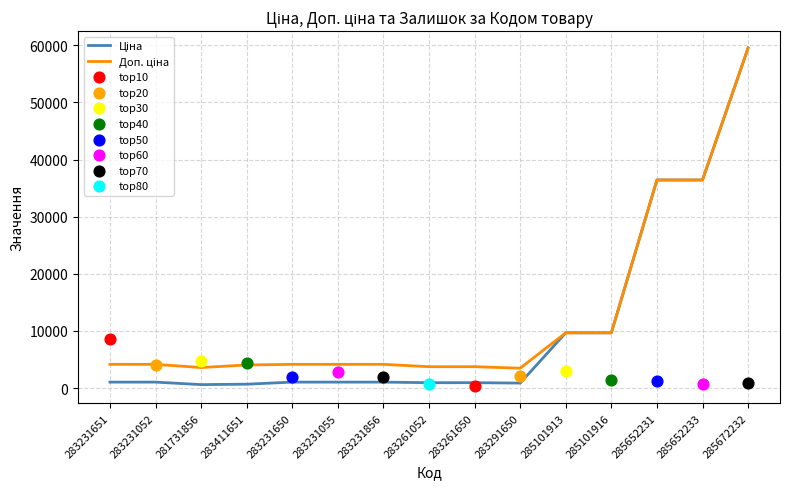

At how many categories does at least one series exceed 31315?

3